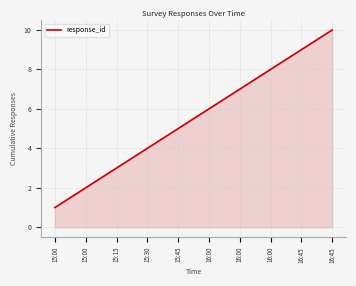

What is the change in value from 16:00 to 16:45?

+2